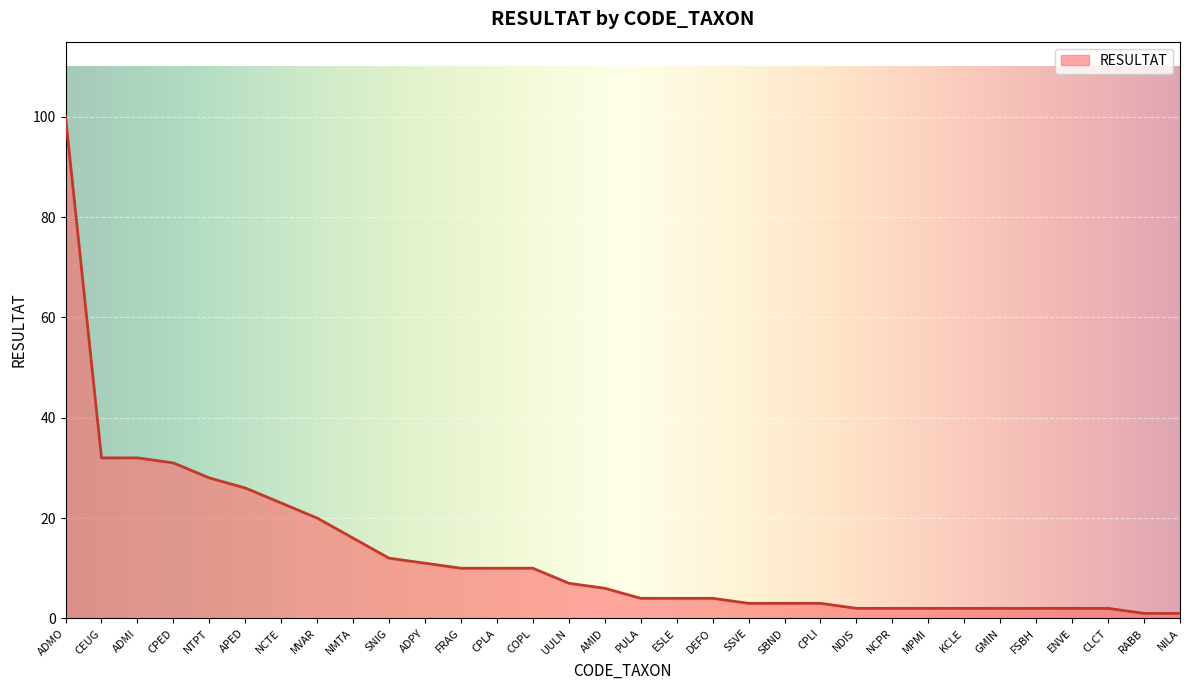

Approximately how many times larger is the value at NMTA compared to CPLI?

5.3